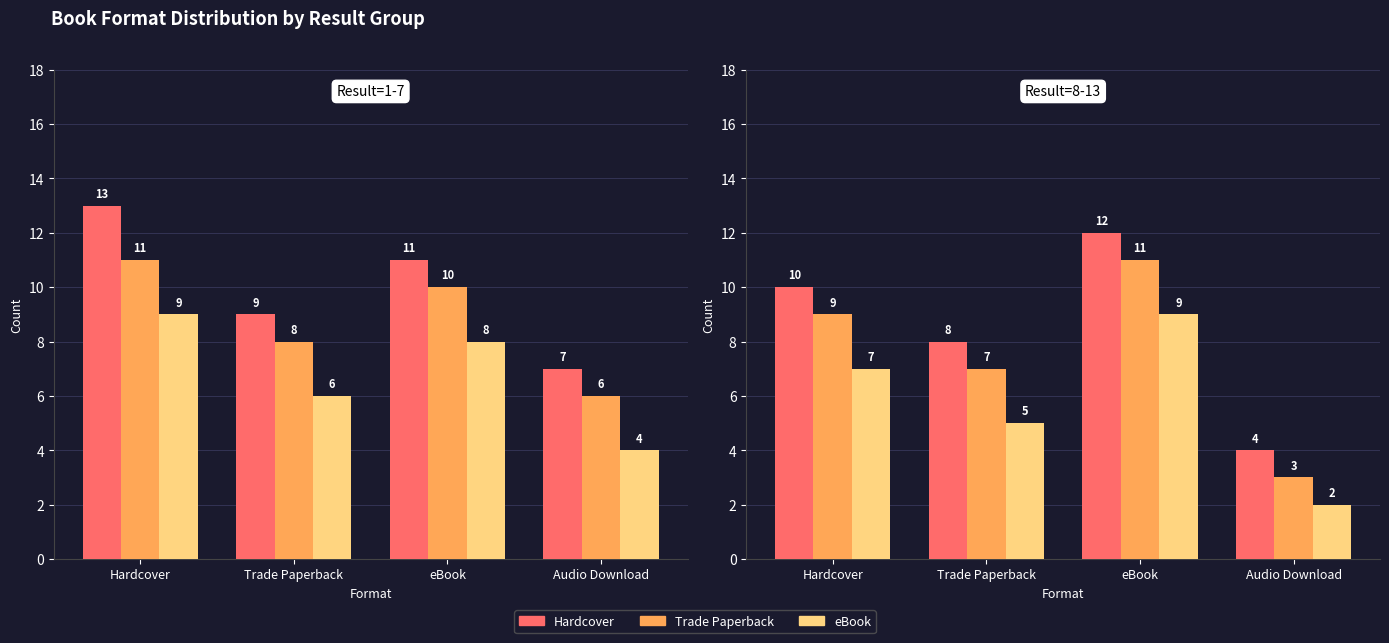

What is the average value of the Trade Paperback series?

8